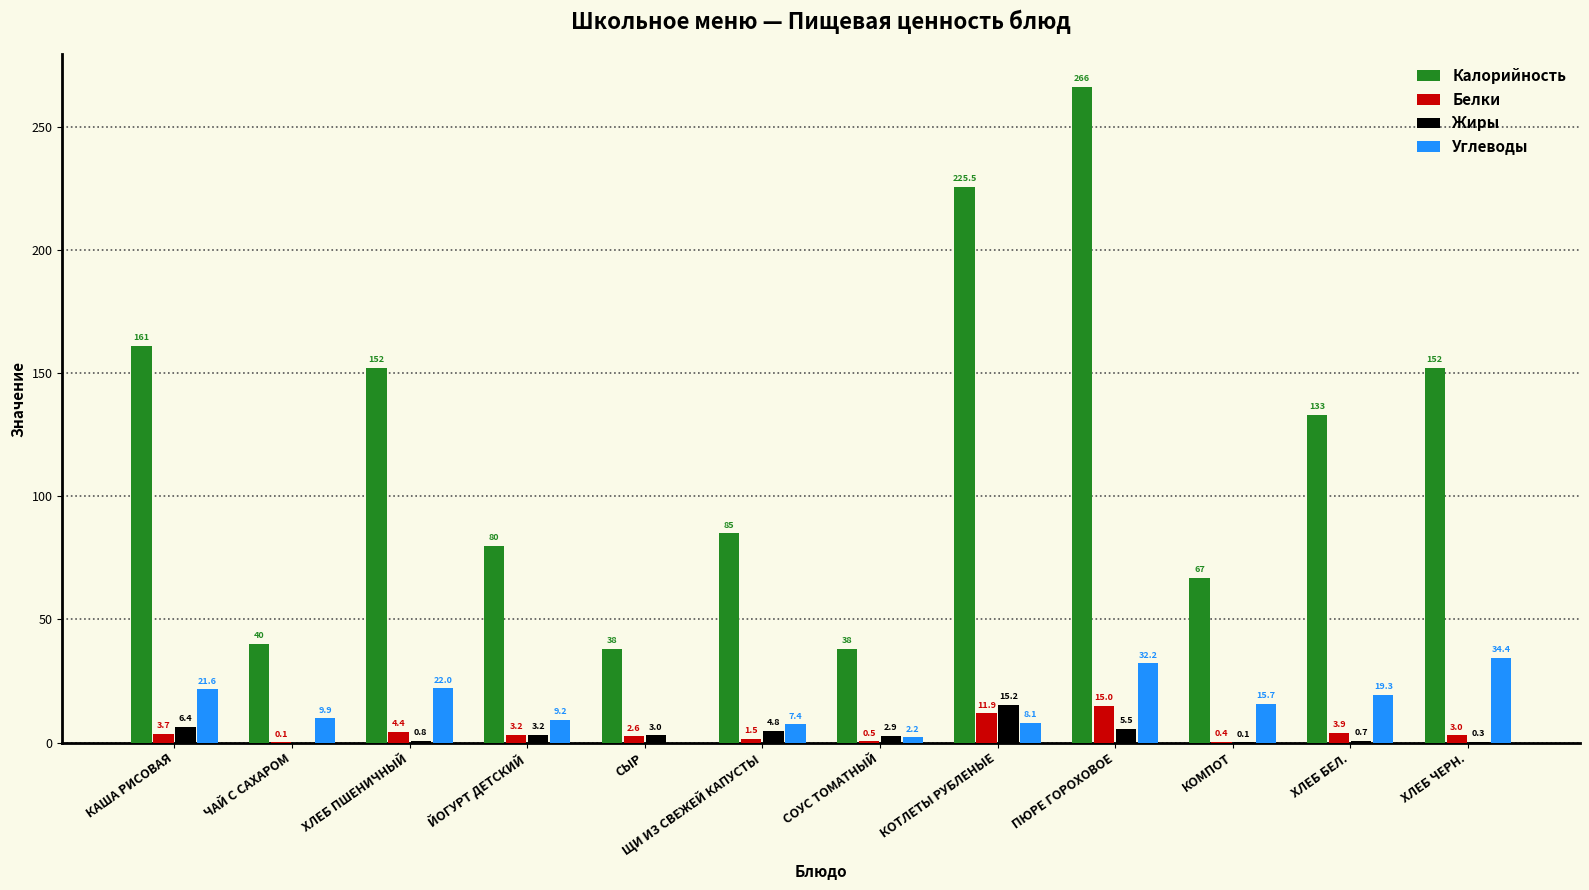

The value of Калорийность at ХЛЕБ ПШЕНИЧНЫЙ is 68.3. True or false?

False